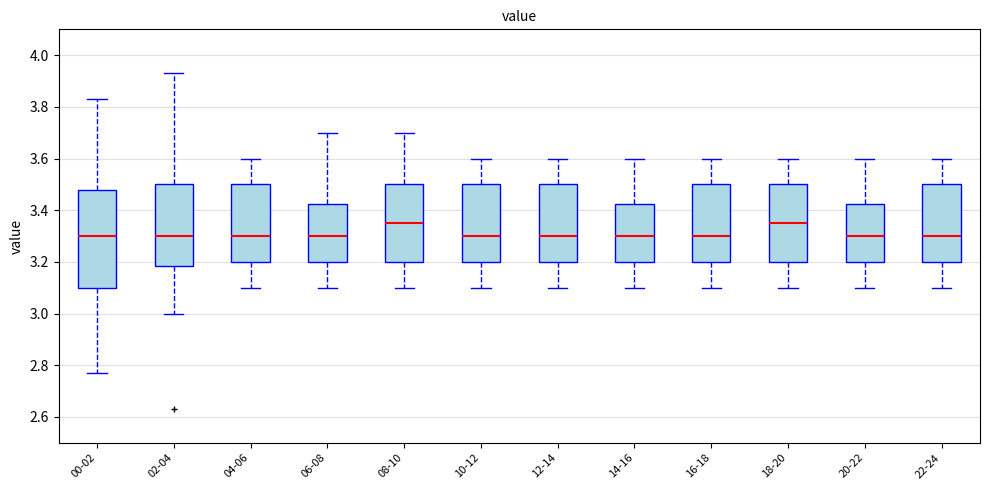

Which box is the tallest, from its lower edge to its upper edge?

00-02